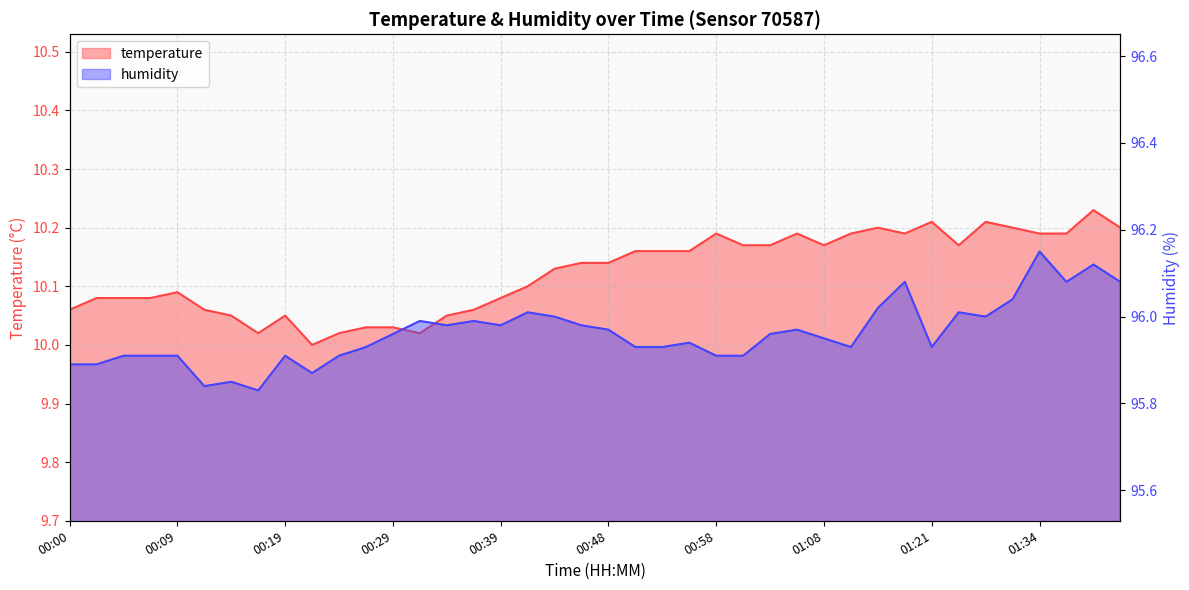

True or false: humidity and temperature intersect in this chart.

False